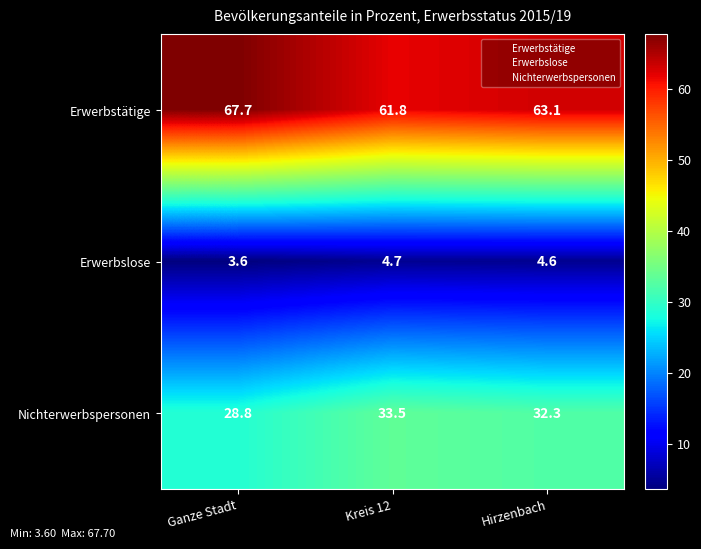

How many data points does each series have?

3